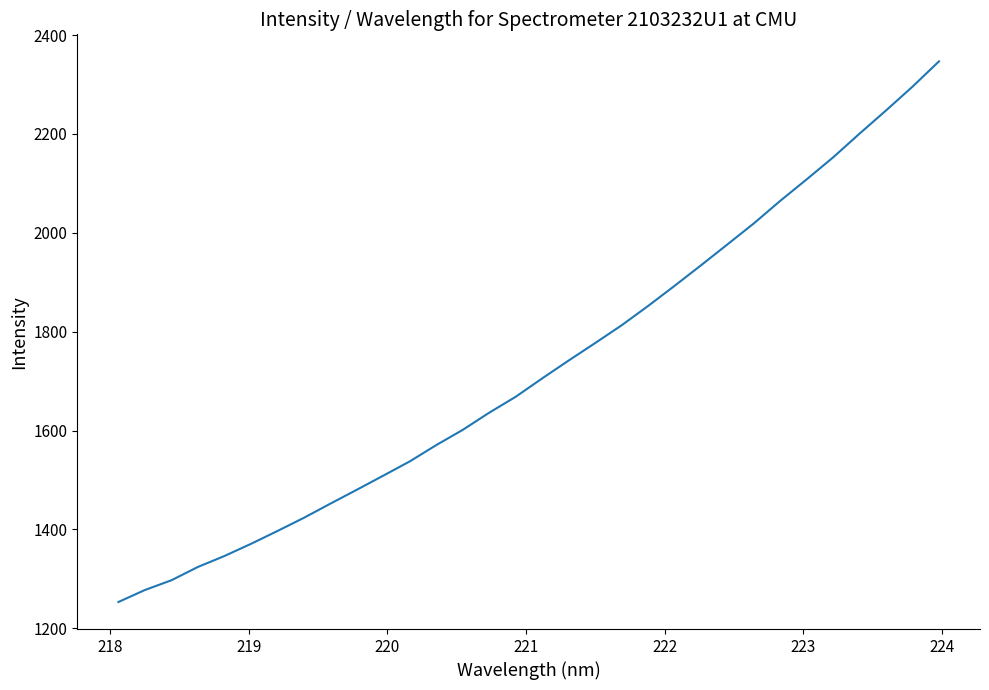

What is the maximum value shown in the chart?

2346.7